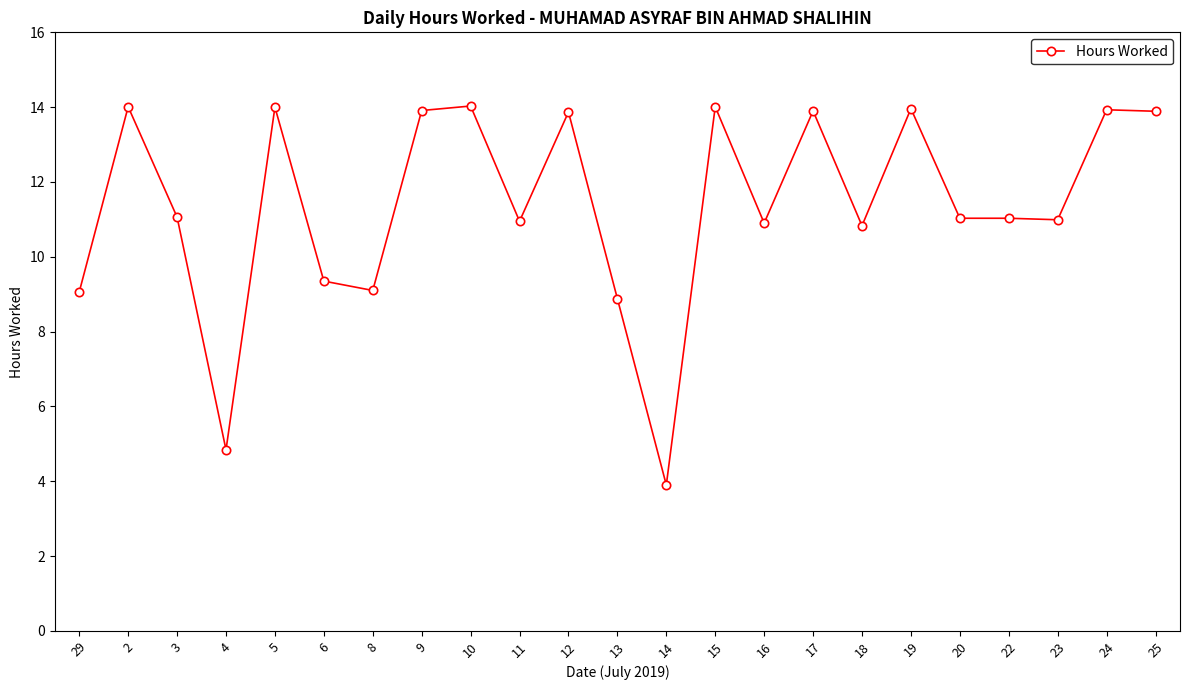

What is the label of the 1st point from the left?

29